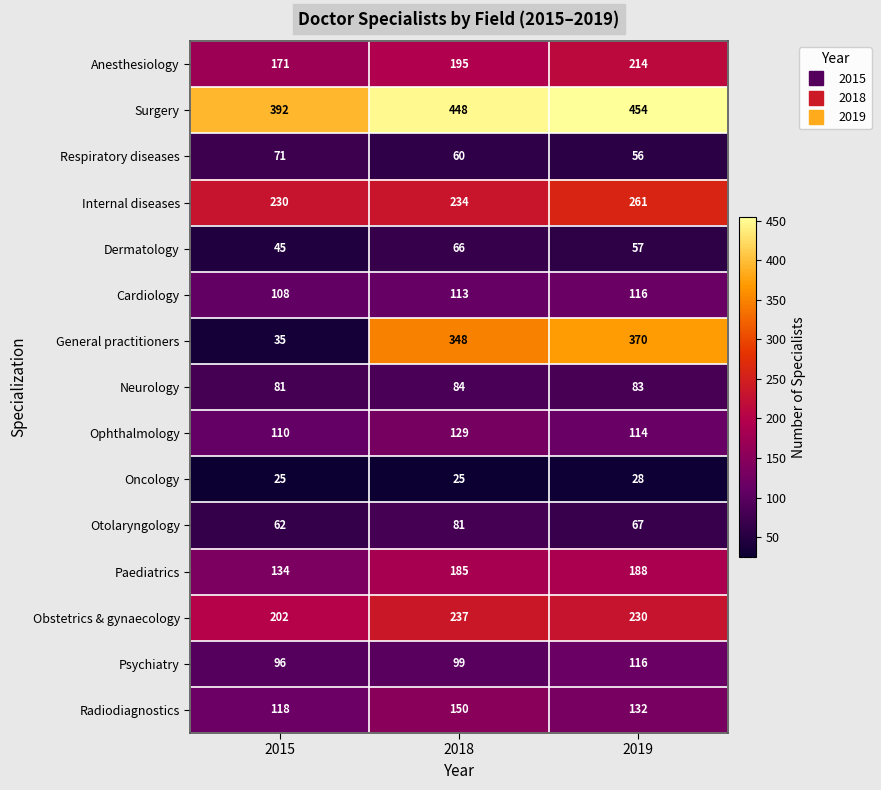

At 2018, list the series in order from largest to smallest.

Surgery, General practitioners, Obstetrics & gynaecology, Internal diseases, Anesthesiology, Paediatrics, Radiodiagnostics, Ophthalmology, Cardiology, Psychiatry, Neurology, Otolaryngology, Dermatology, Respiratory diseases, Oncology